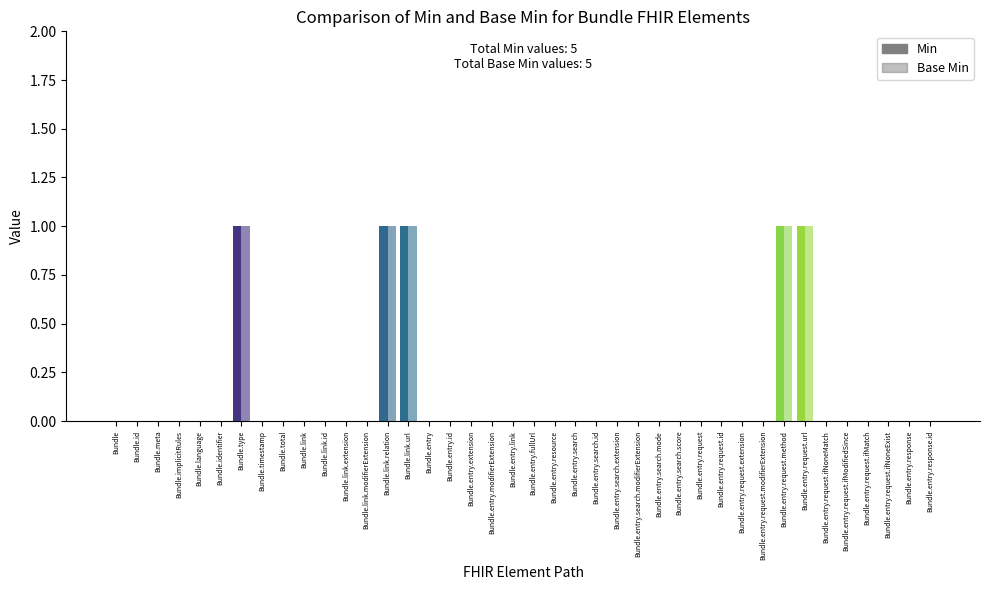

What position from the left is Bundle.entry.request.url?

34